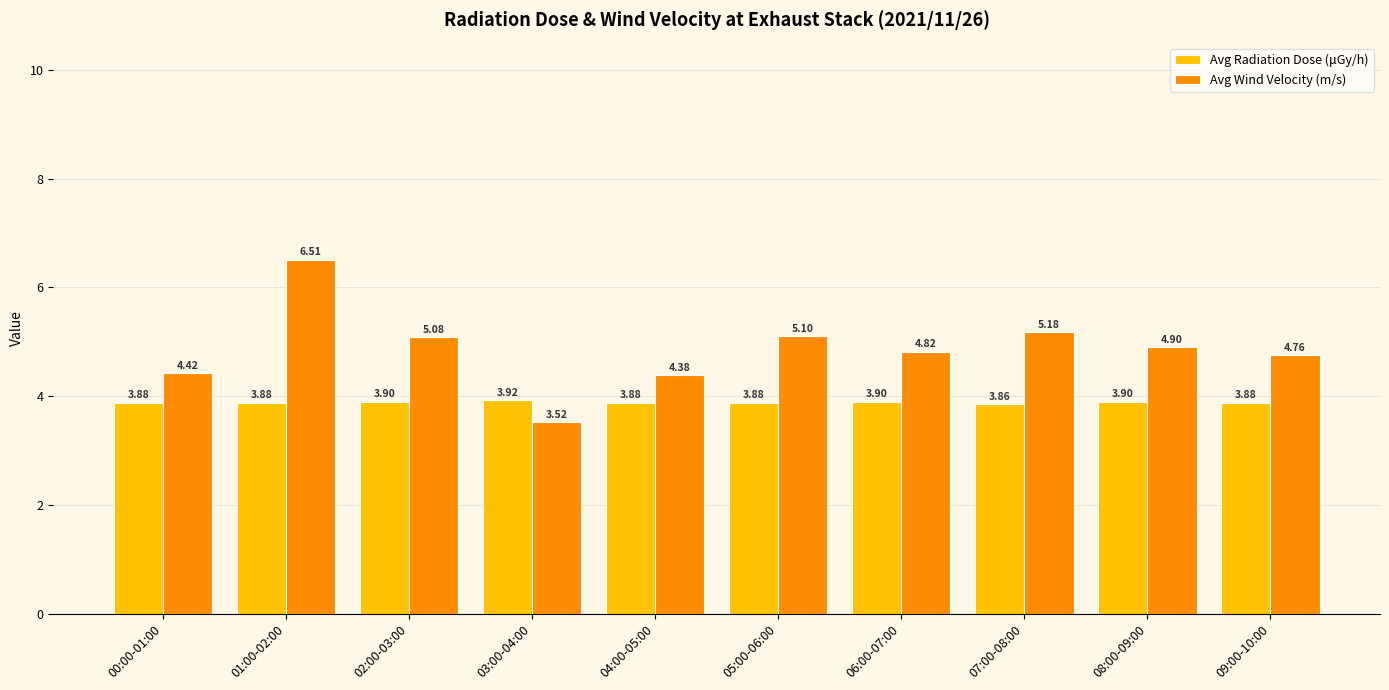

How many data points in Avg Wind Velocity (m/s) are less than 4?

1